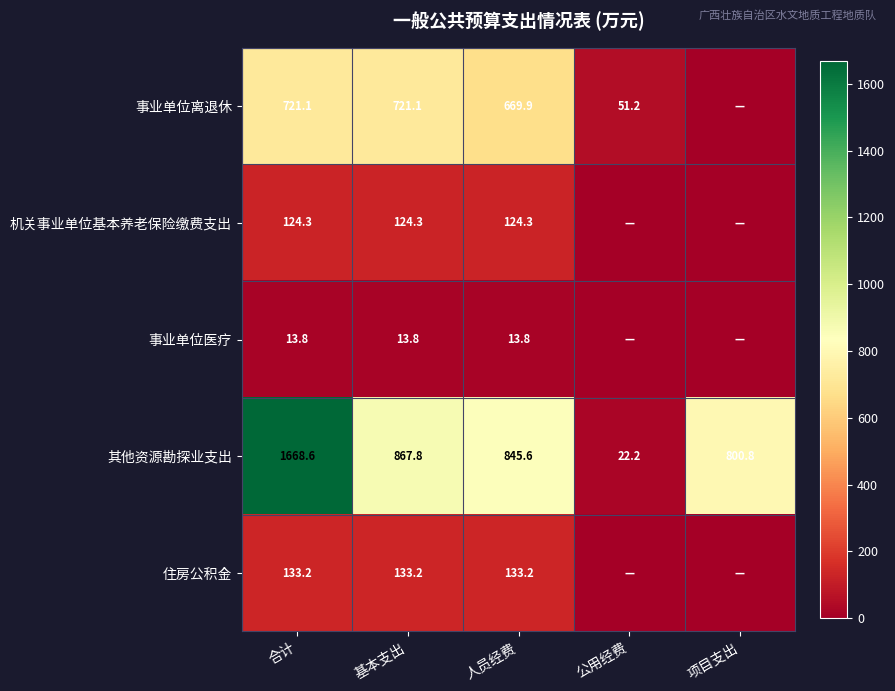

What is the spread (max minus min) of values at 合计?

1654.8